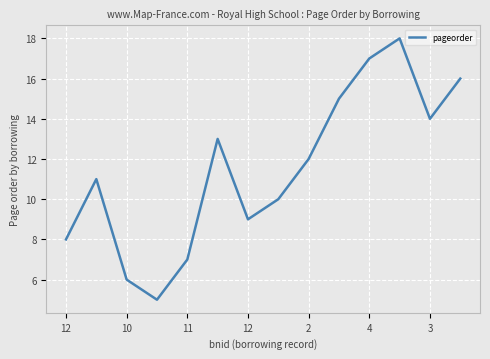

What is the difference between the maximum and minimum values?

13